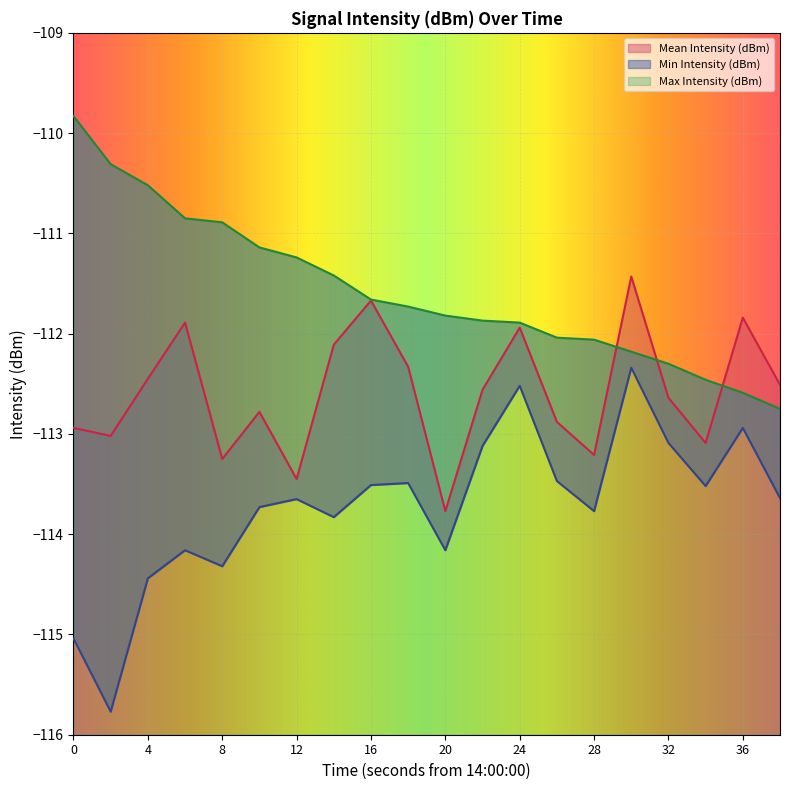

What is the value of the Mean Intensity (dBm) point at the 2nd from the left?

-113.0